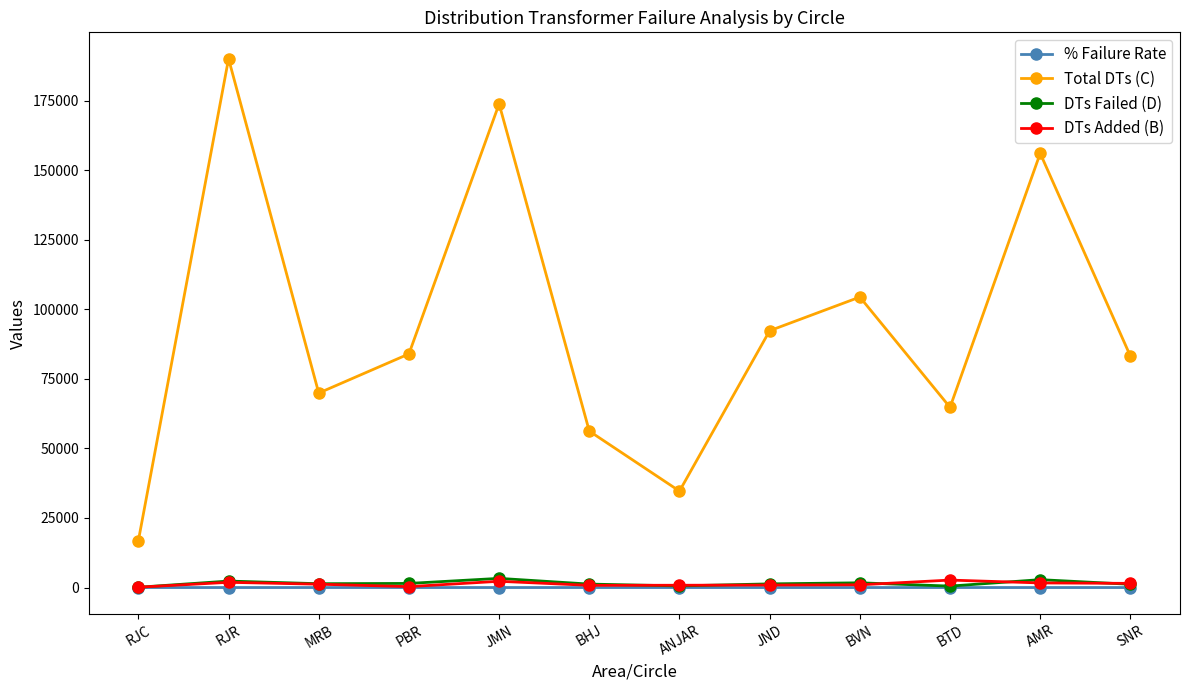

True or false: % Failure Rate and Total DTs (C) intersect in this chart.

False